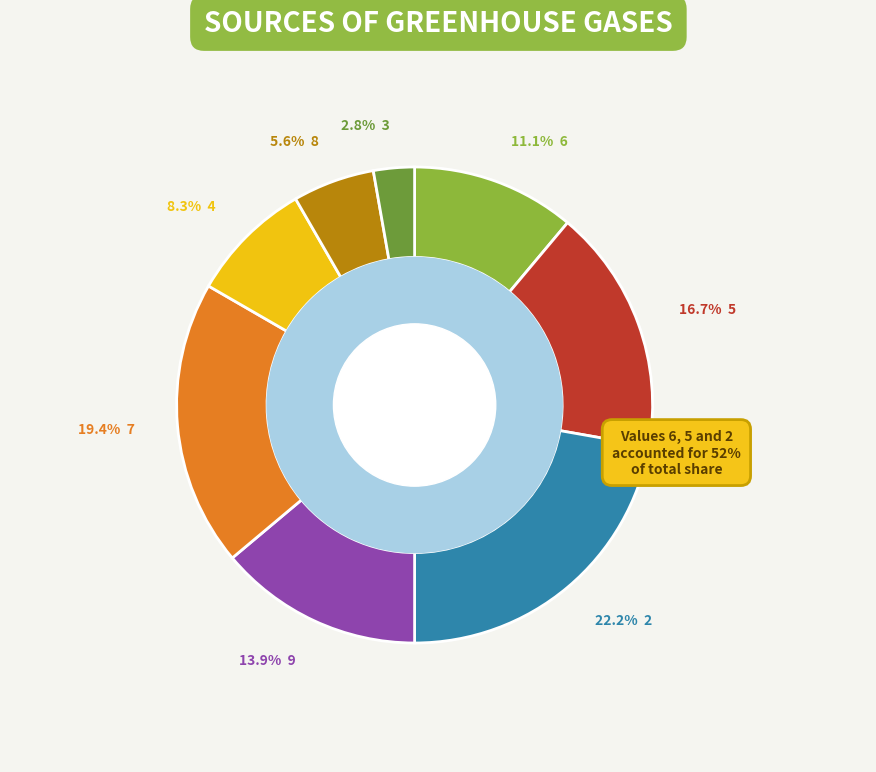

Between 2 and 8, which is larger?

2